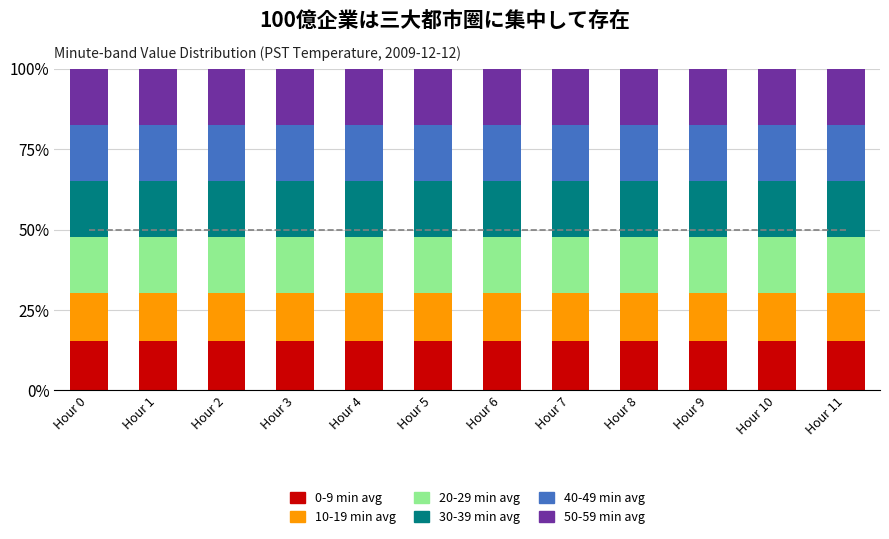

What is the lowest value of the 0-9 min avg series?

15.2